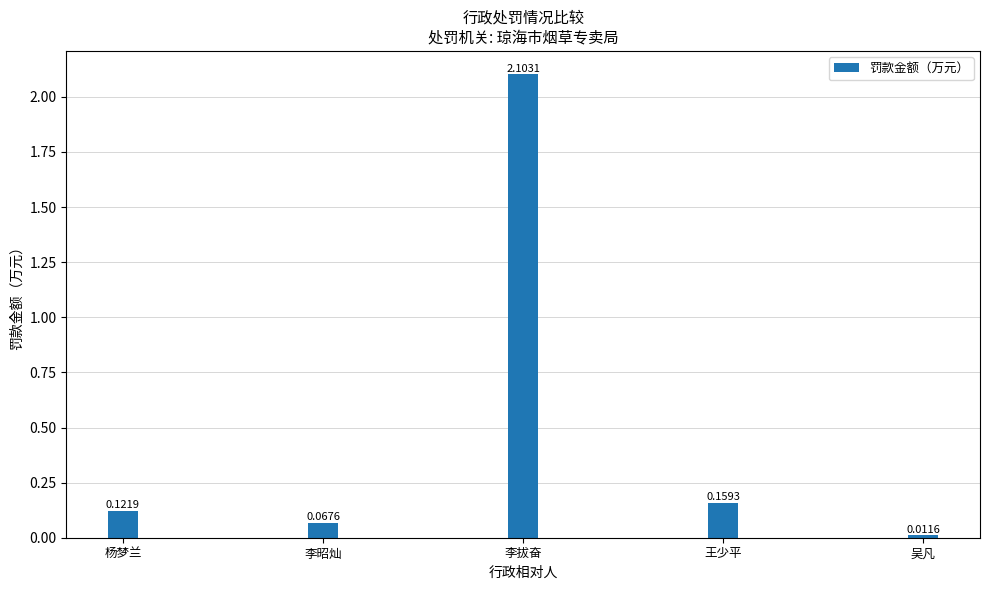

Does the chart contain stacked bars?

No